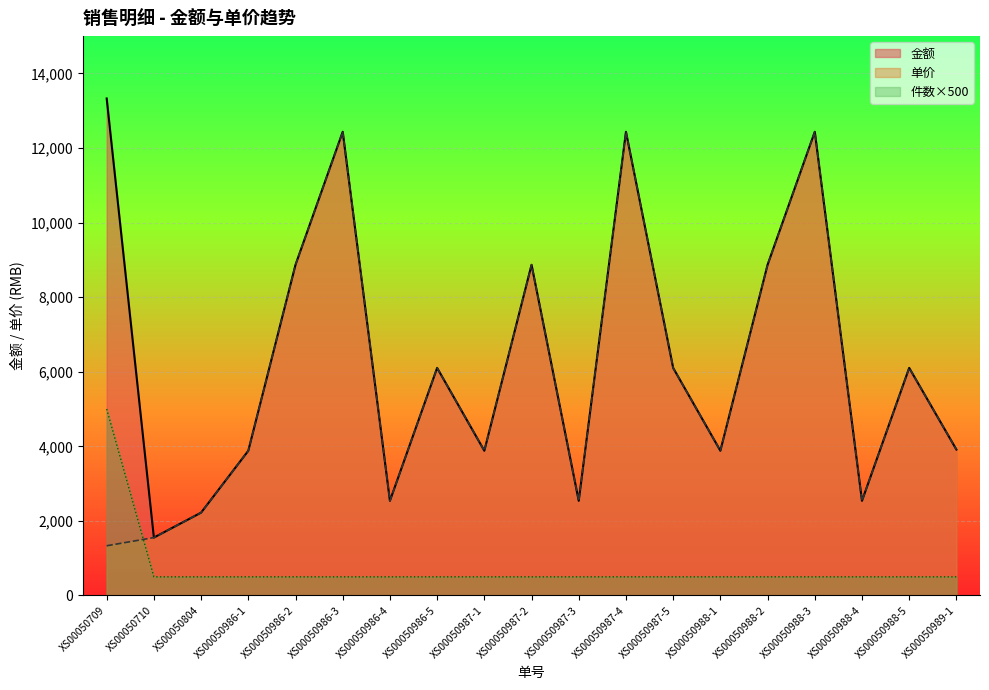

List the labels in order of 金额 value, largest first.

XS00050709, XS00050987-4, XS00050986-3, XS00050988-3, XS00050986-2, XS00050987-2, XS00050988-2, XS00050986-5, XS00050987-5, XS00050988-5, XS00050989-1, XS00050988-1, XS00050986-1, XS00050987-1, XS00050986-4, XS00050987-3, XS00050988-4, XS00050804, XS00050710